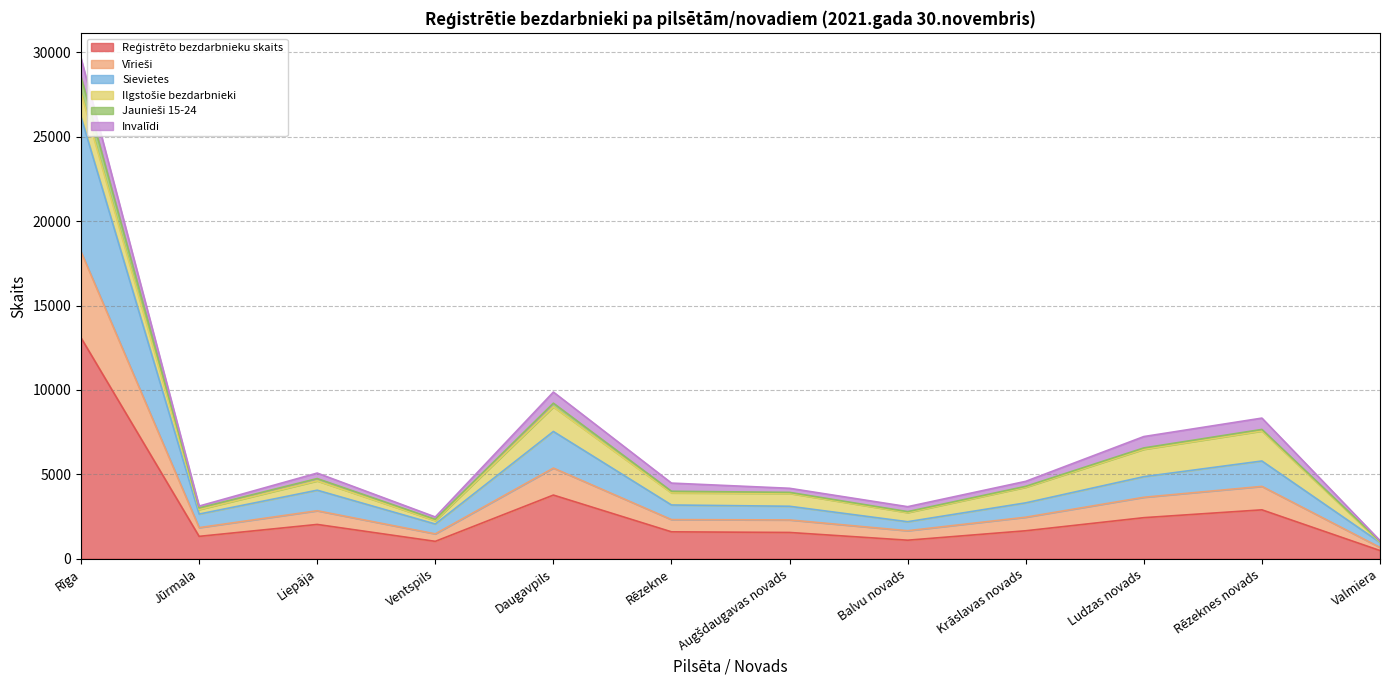

True or false: Vīrieši and Sievietes cross at least once.

False